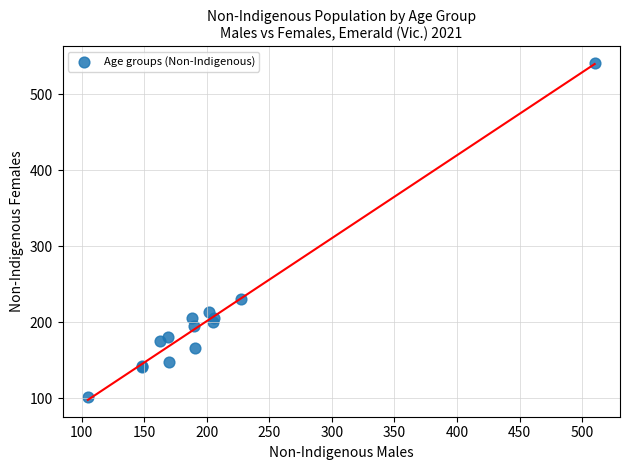

What Y value in the scatter plot is closest to 321?

231